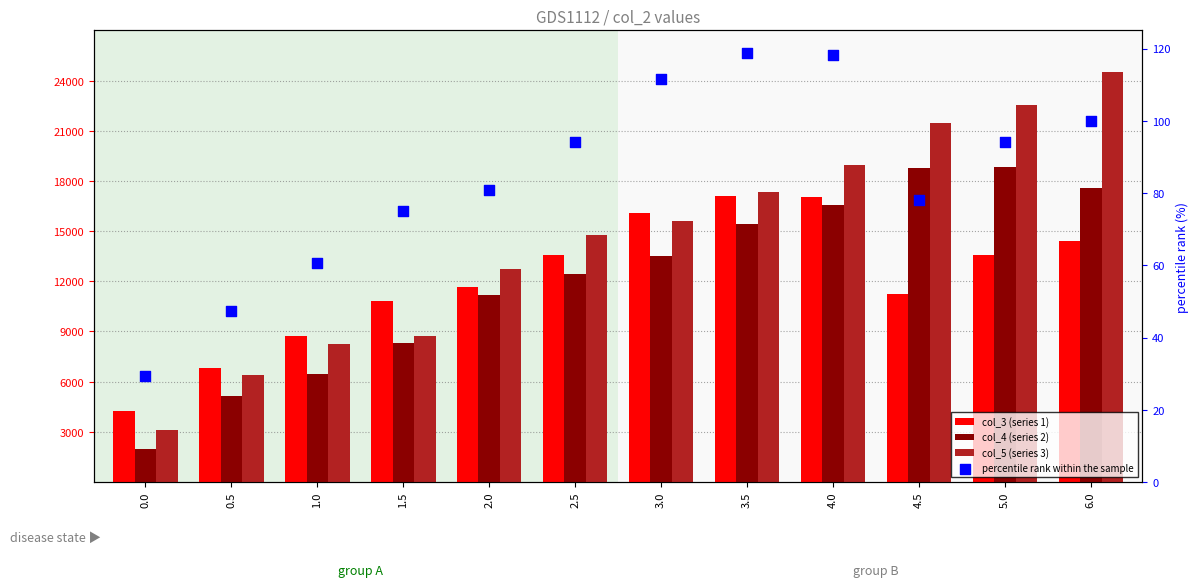

At how many categories does at least one series exceed 18123?

4